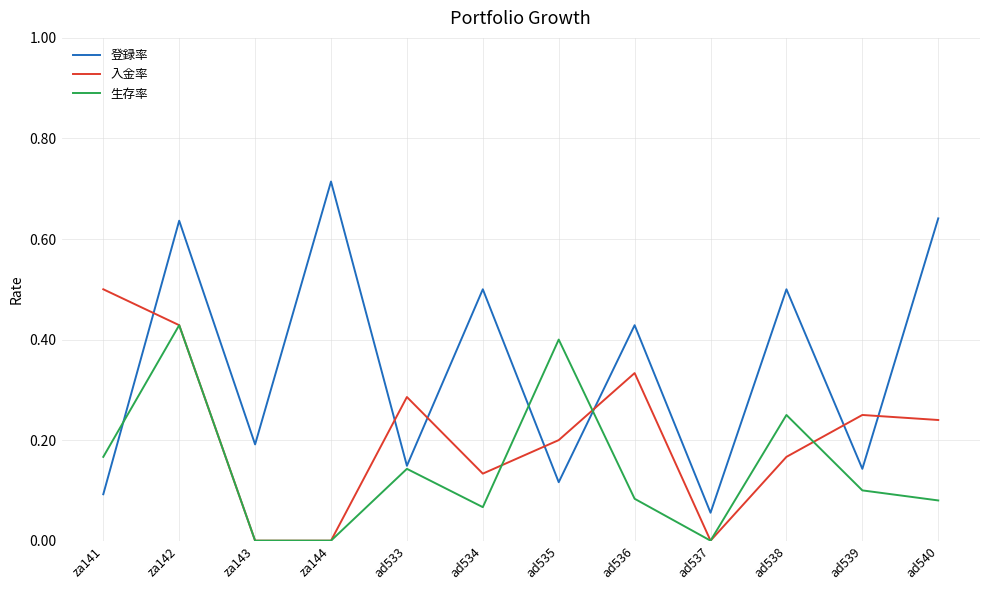

Which series has the widest spread of values?

登録率